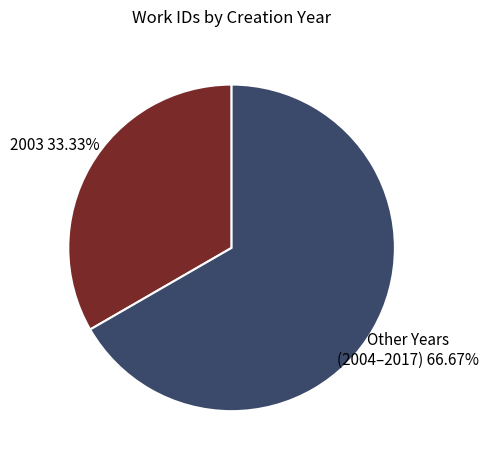

Is the sum of Other Years (2004–2017) and 2003 greater than half?

Yes